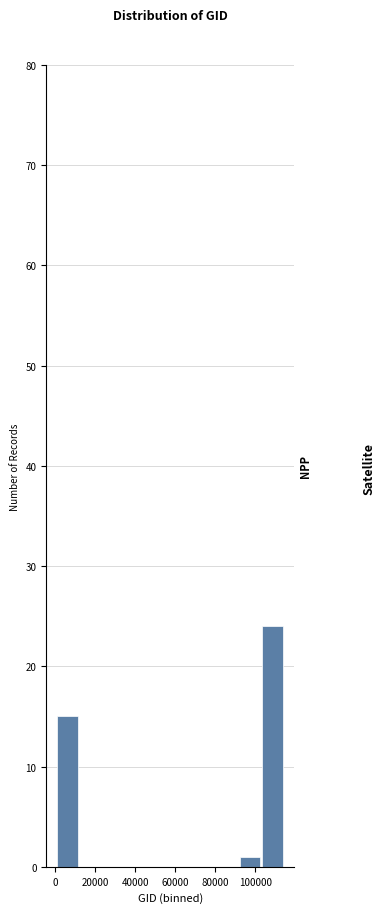

What is the height of the bar covering 102000 to 114000 on the x-axis? Neither the bar edges nor the heights are printed on the chart, so give them approximately, as read against the axes.

24